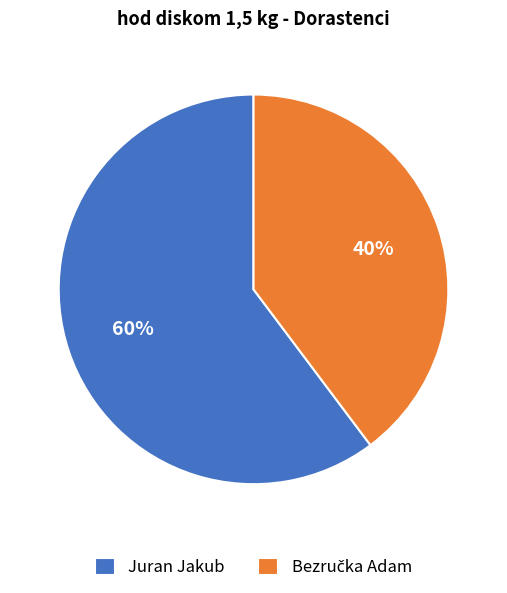

True or false: Juran Jakub accounts for 60% of the total.

True